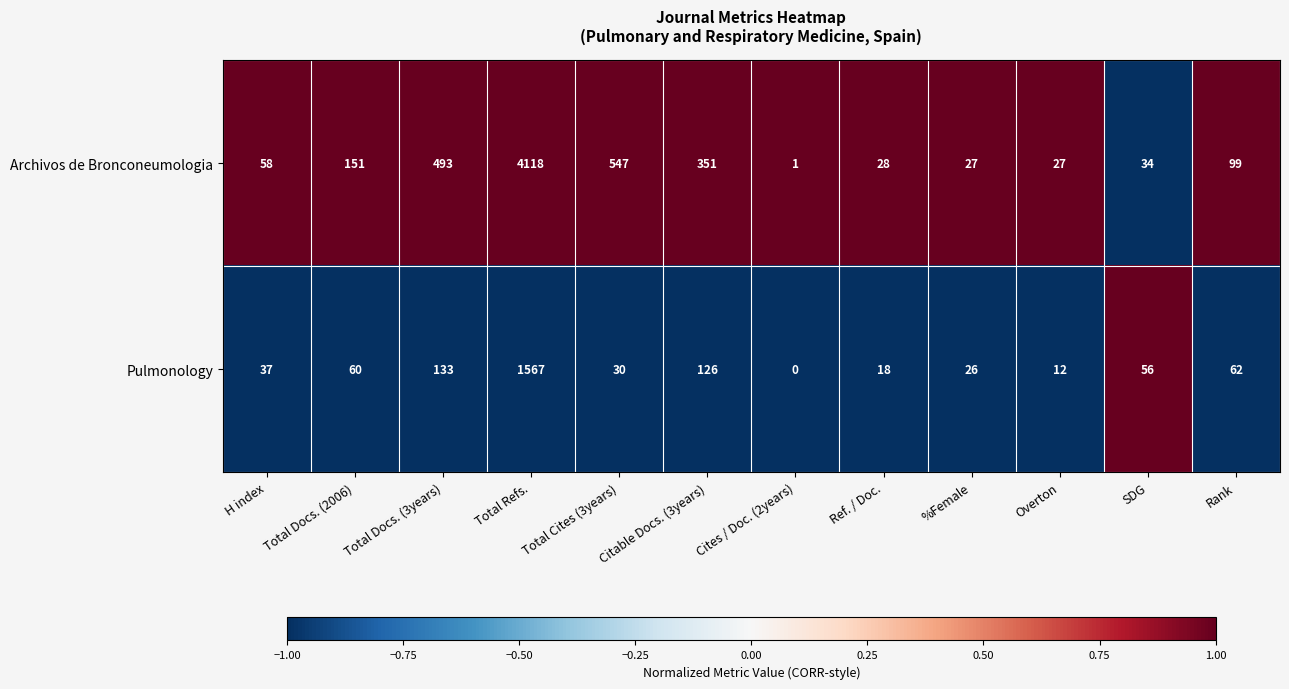

How many series are shown in this chart?

2